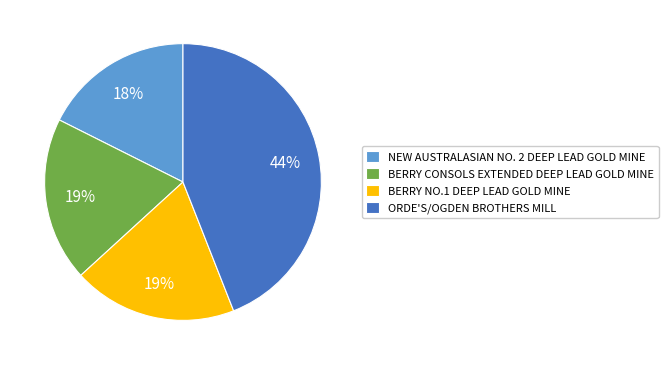

Does NEW AUSTRALASIAN NO. 2 DEEP LEAD GOLD MINE account for over 50% of the chart?

No